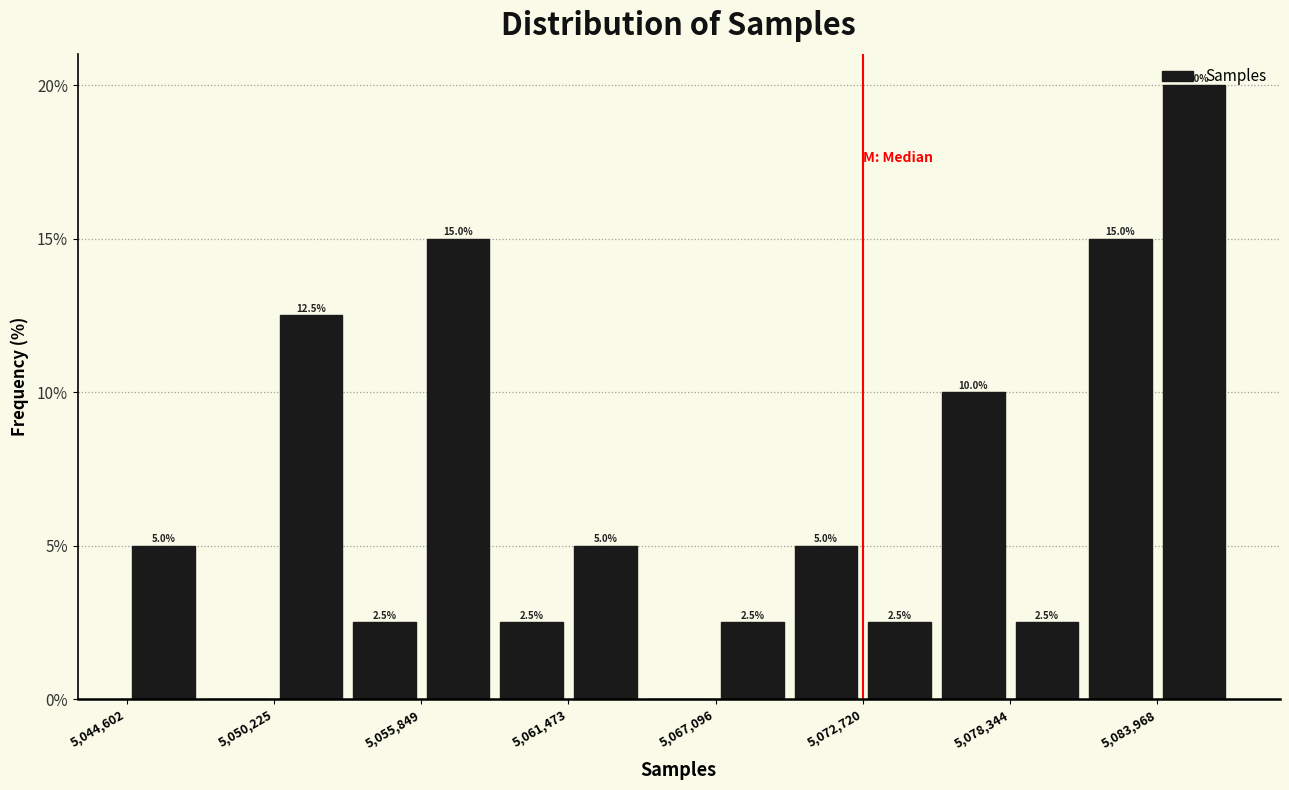

Around what value on the x-axis is the tallest bar? Give the approximate position of its centre, as read against the axis.

5085000